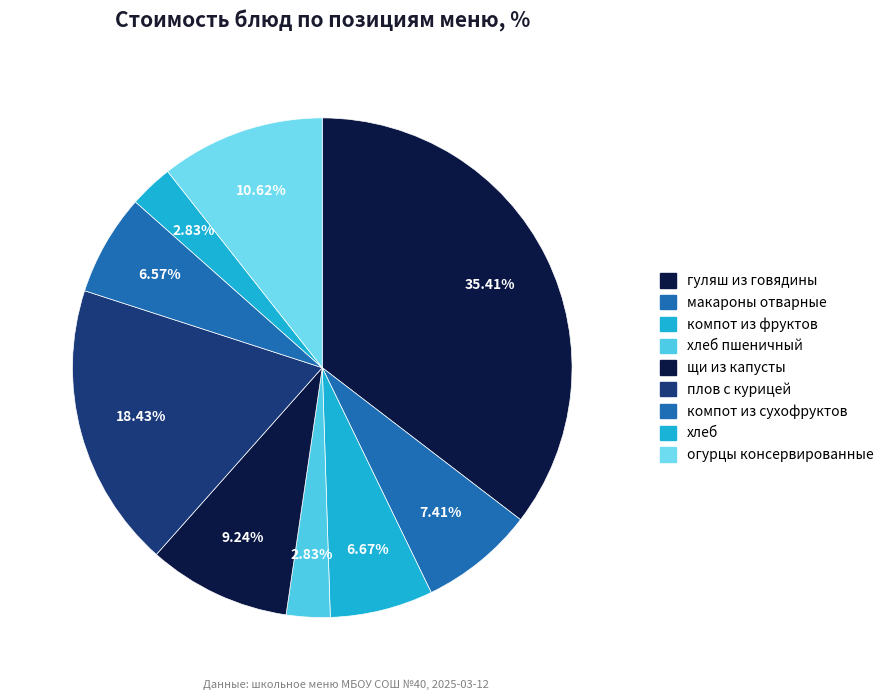

How many slices are in this pie chart?

9